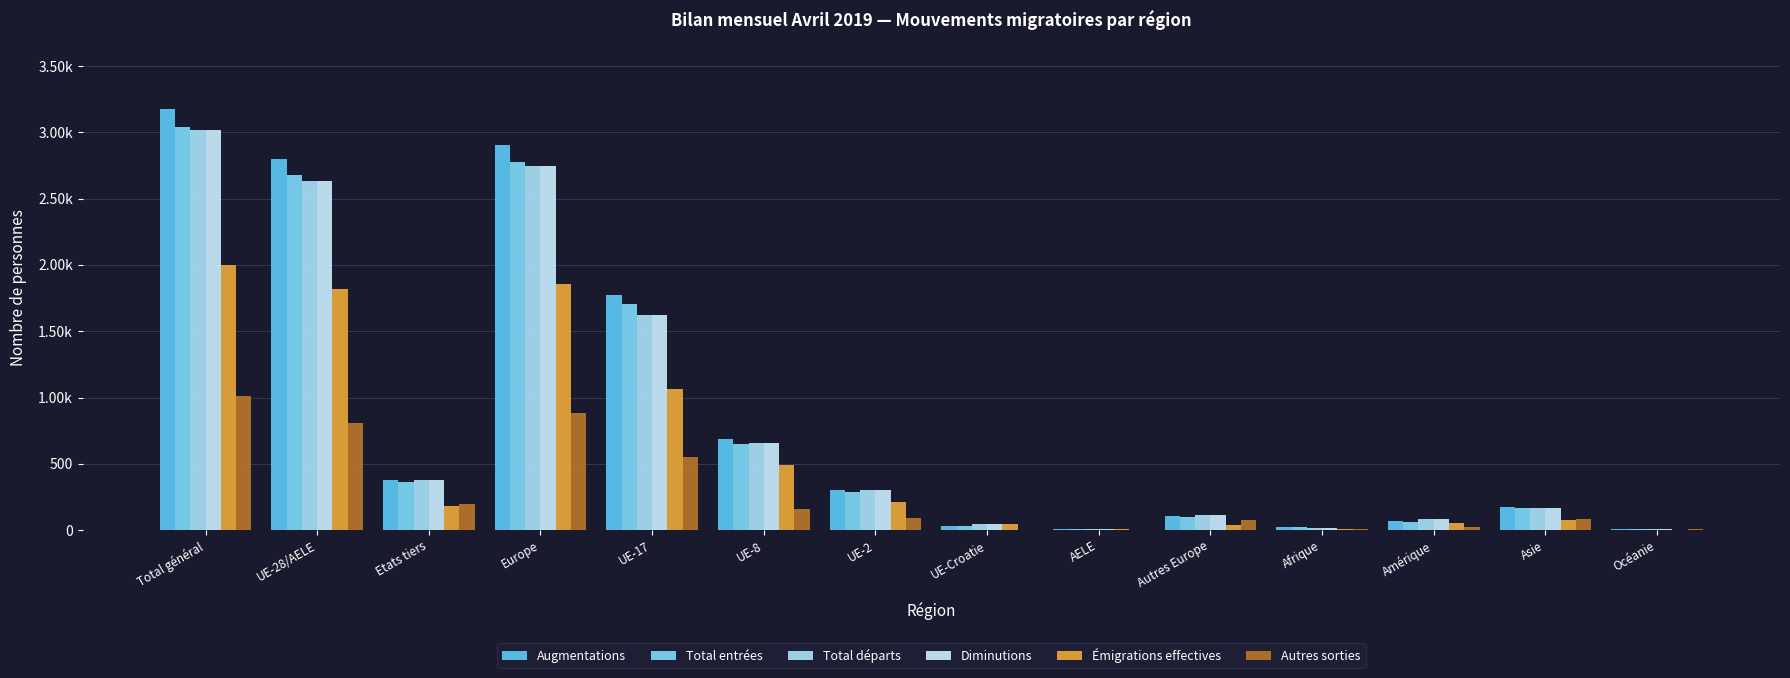

Are the bars grouped side by side (vs. stacked)?

Yes